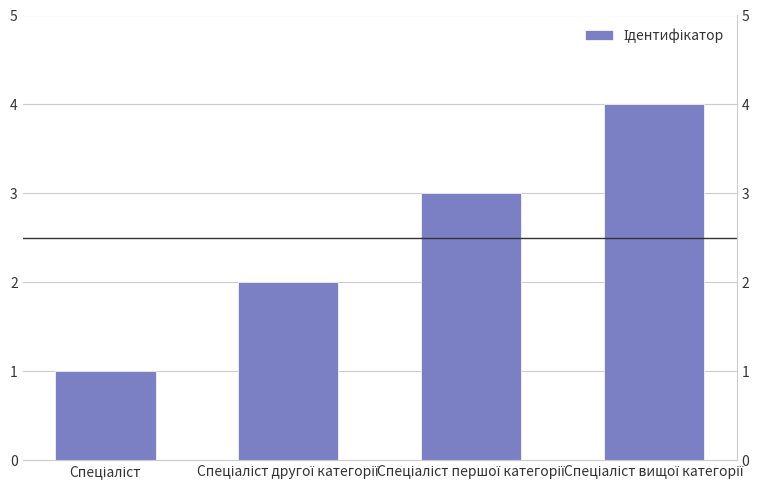

How many distinct data groups are displayed?

1